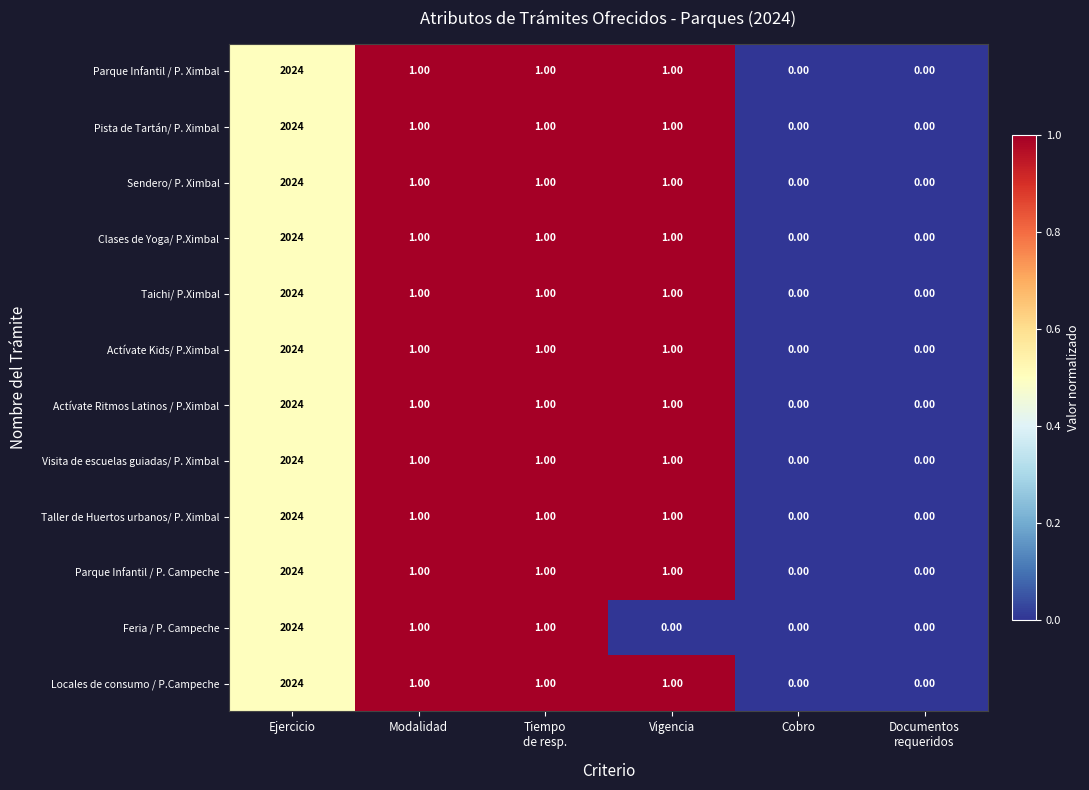

Which series changed the most between Ejercicio and Vigencia?

Feria / P. Campeche